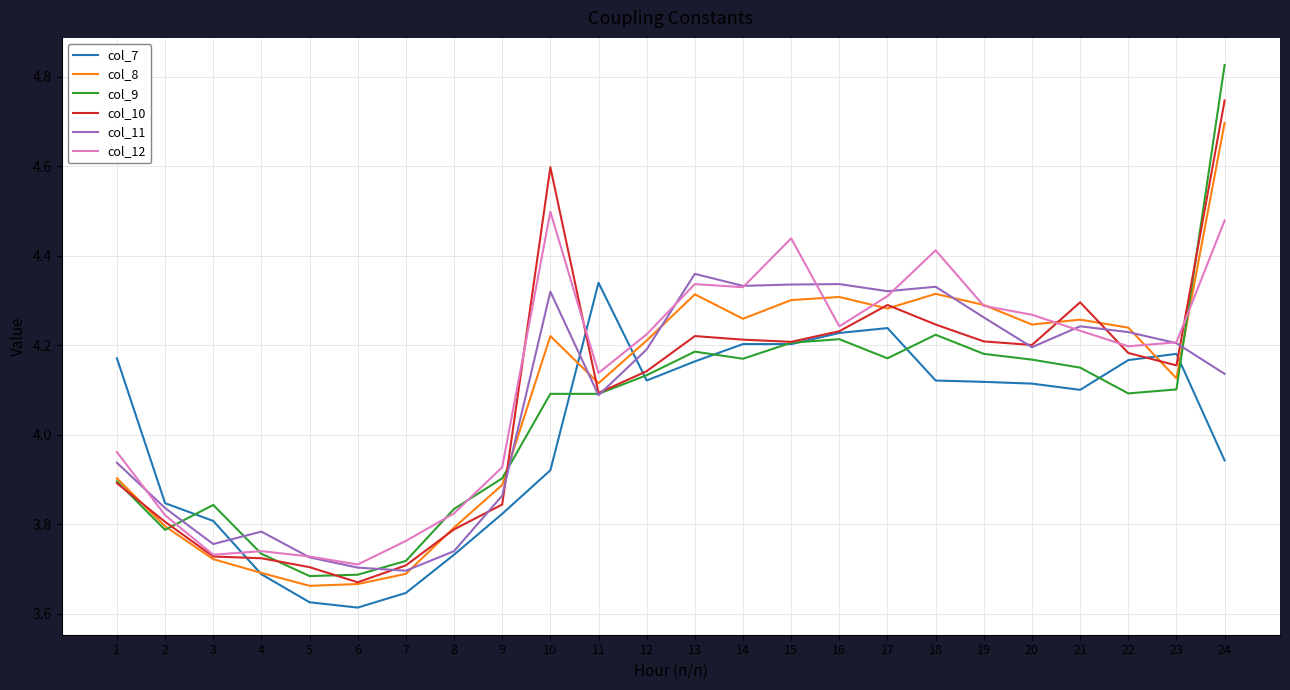

At which category is the sum across all series the highest?

24